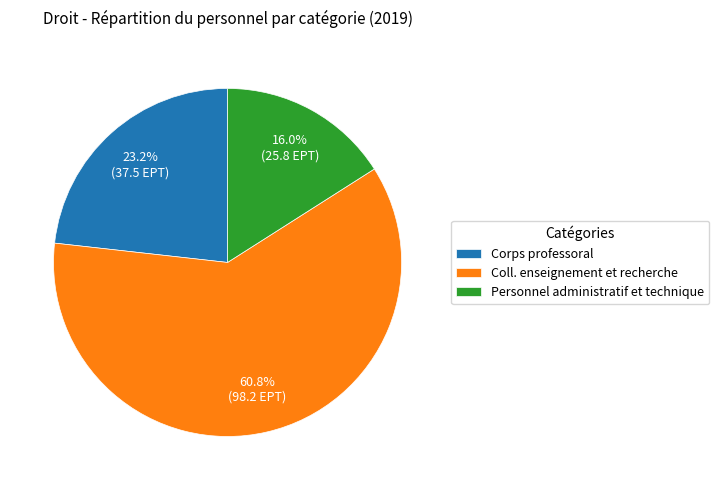

To the nearest percent, what is the combined percentage of Personnel administratif et technique and Corps professoral?

39%